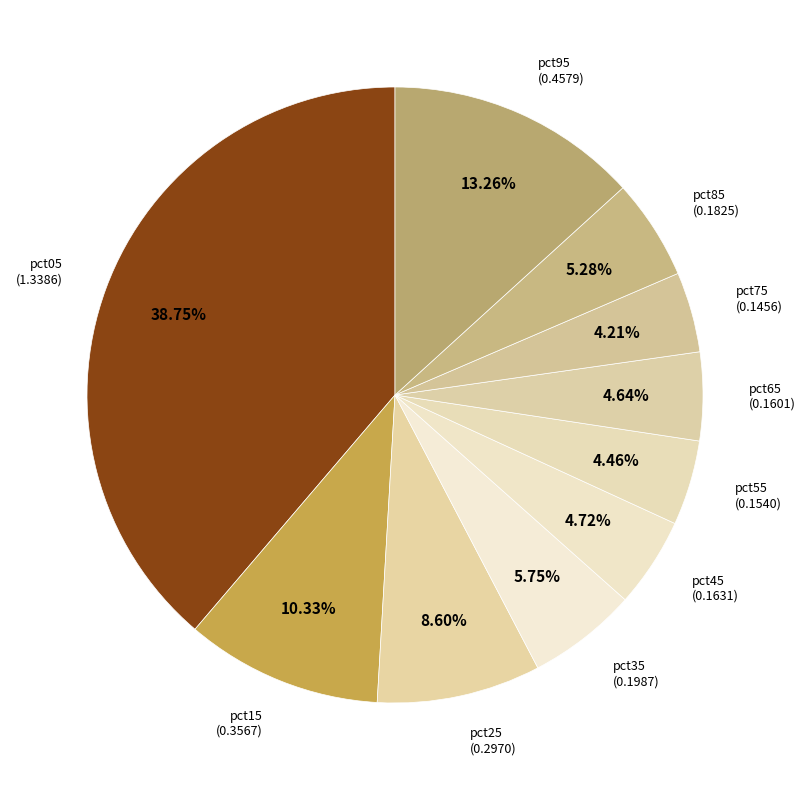

To the nearest percent, what is the difference between the largest and smallest slice percentages?

35%